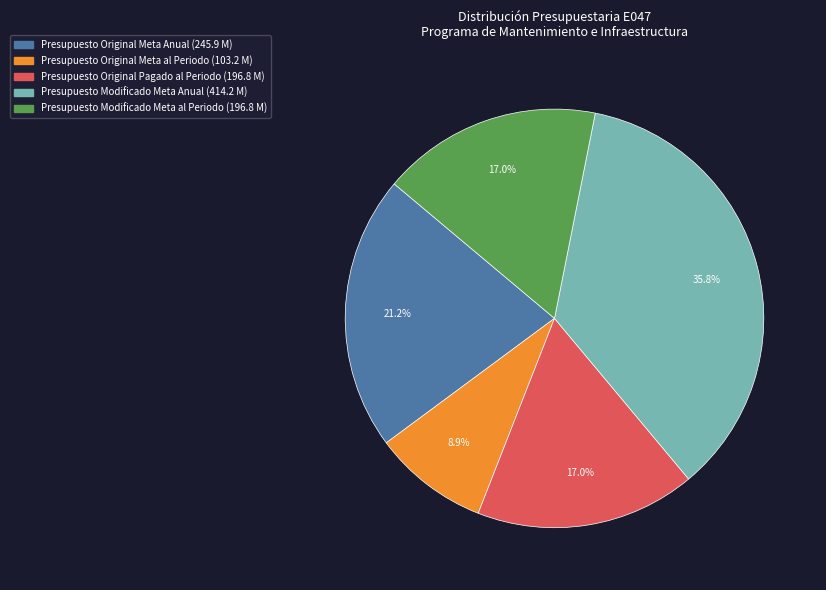

Is there a majority slice in this chart?

No